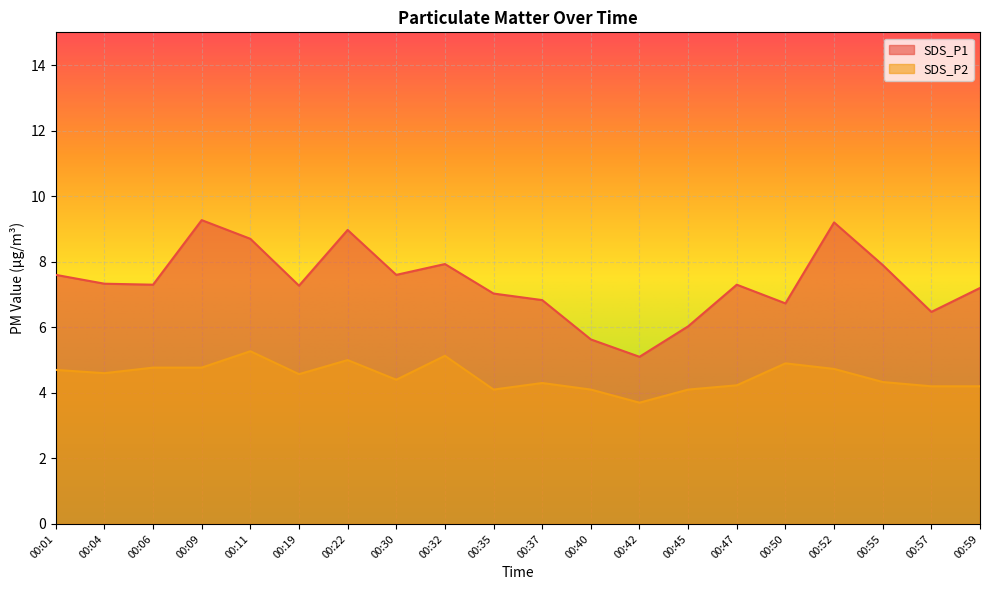

True or false: SDS_P2 and SDS_P1 intersect in this chart.

False